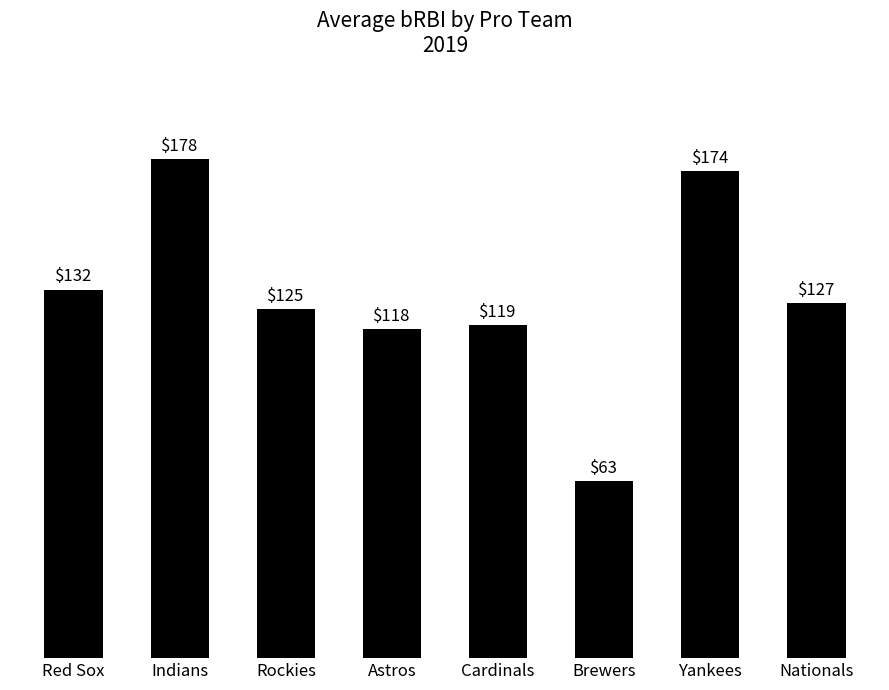

What is the change in value from Rockies to Nationals?

+2.3